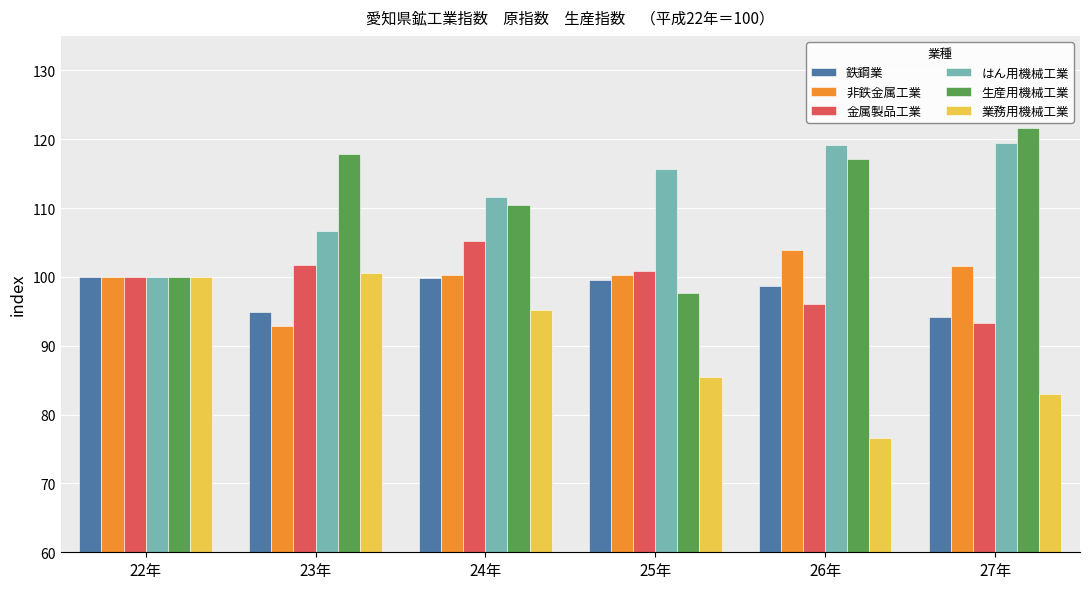

What is the difference between the はん用機械工業 values at 26年 and 27年?

0.3